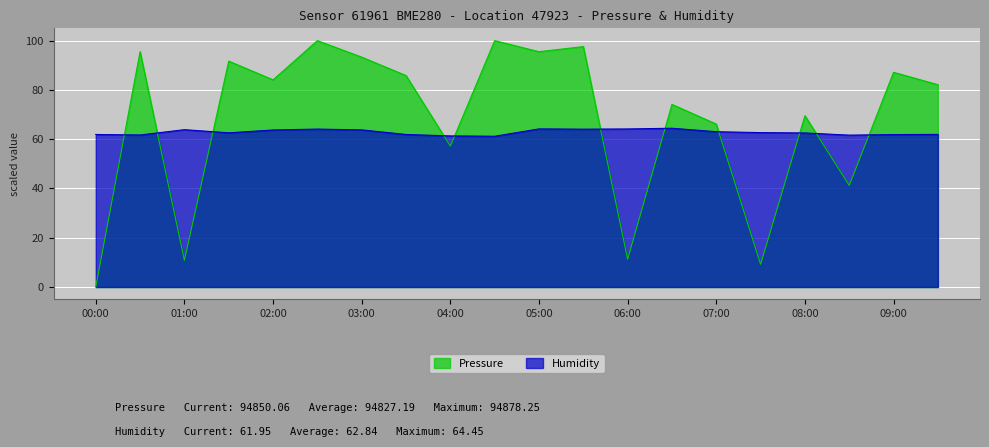

What is the difference between the highest and lowest values at 05:00?

31.3